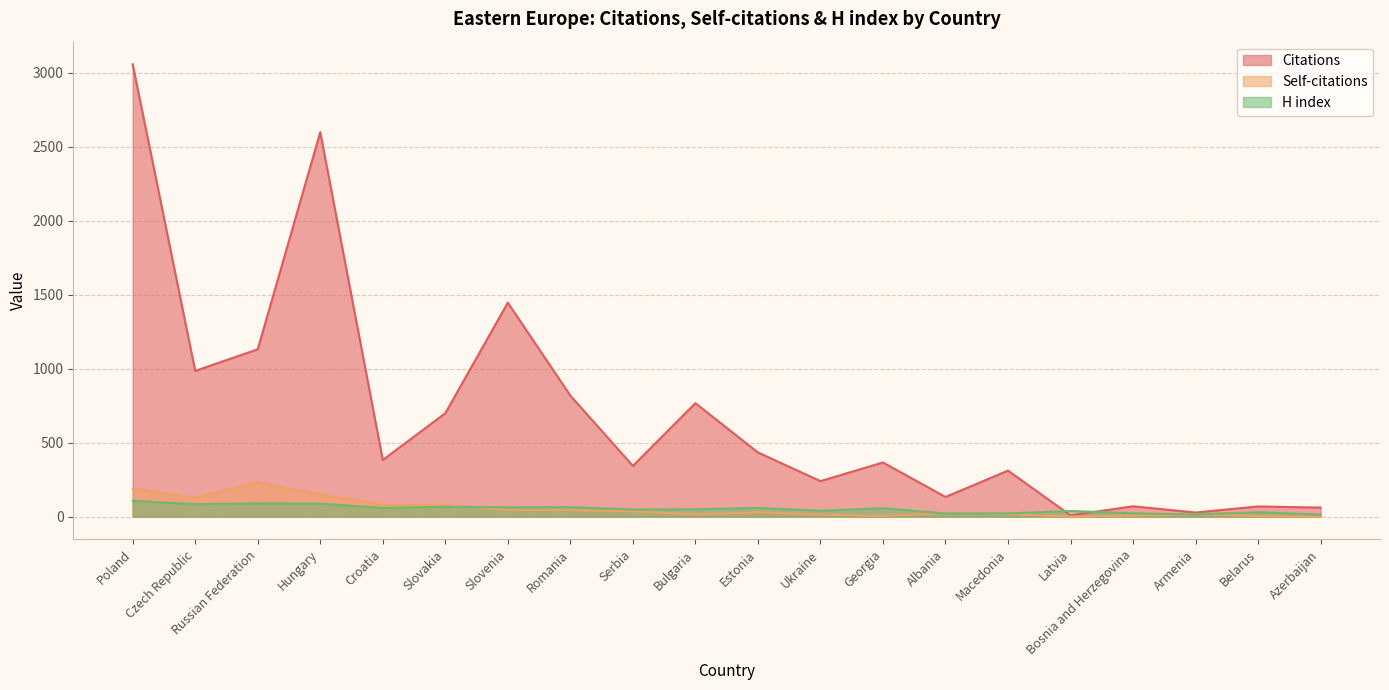

What is the total value across all series at Macedonia?

351